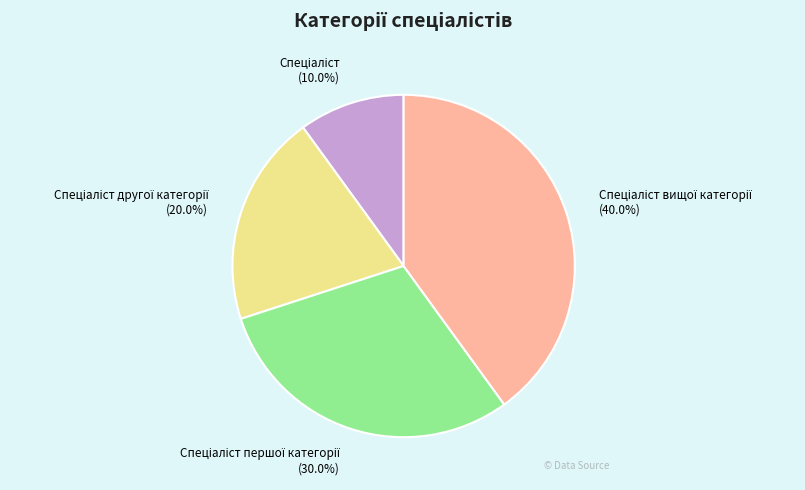

Is there a majority slice in this chart?

No